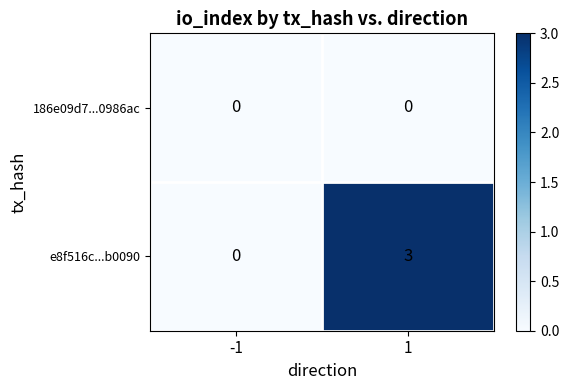

List the series in order of their peak value, highest first.

e8f516c...b0090, 186e09d7...0986ac